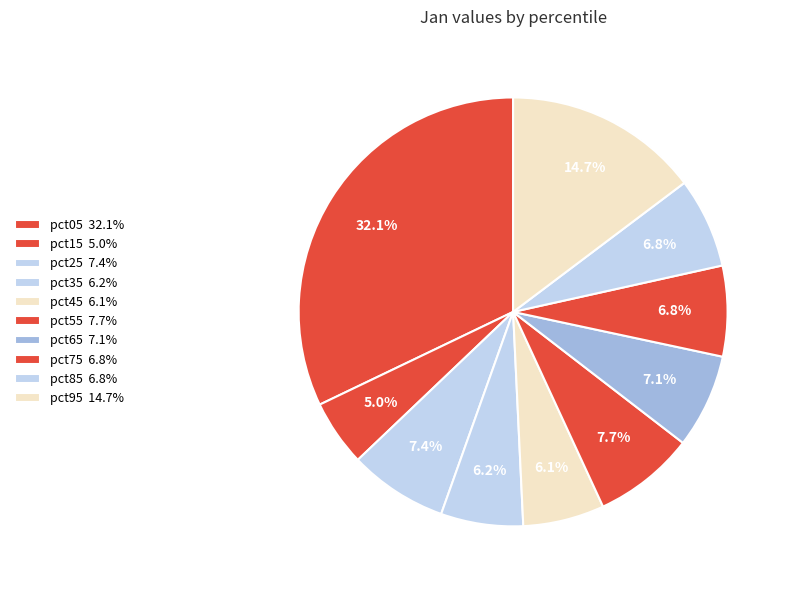

Which has a higher value, pct75 or pct25?

pct25